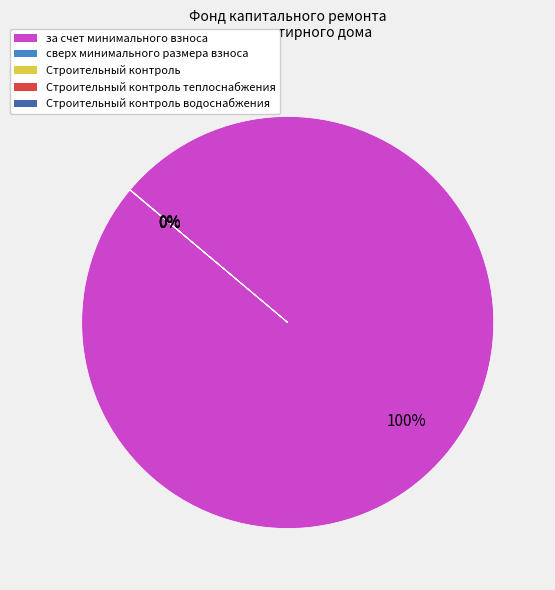

Is there any slice that represents more than half of the pie?

Yes